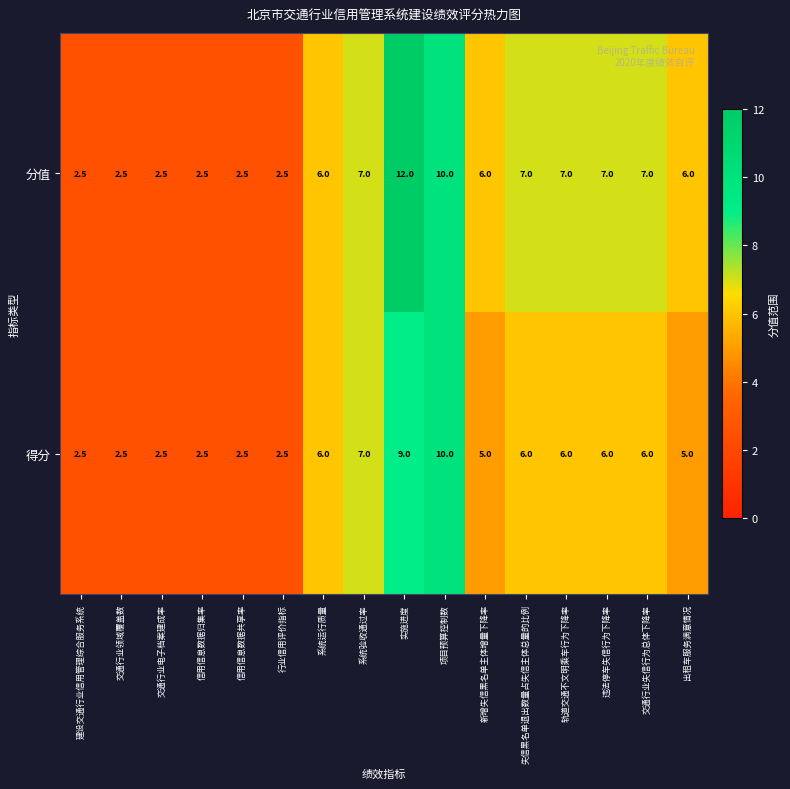

At how many categories does at least one series exceed 8?

2